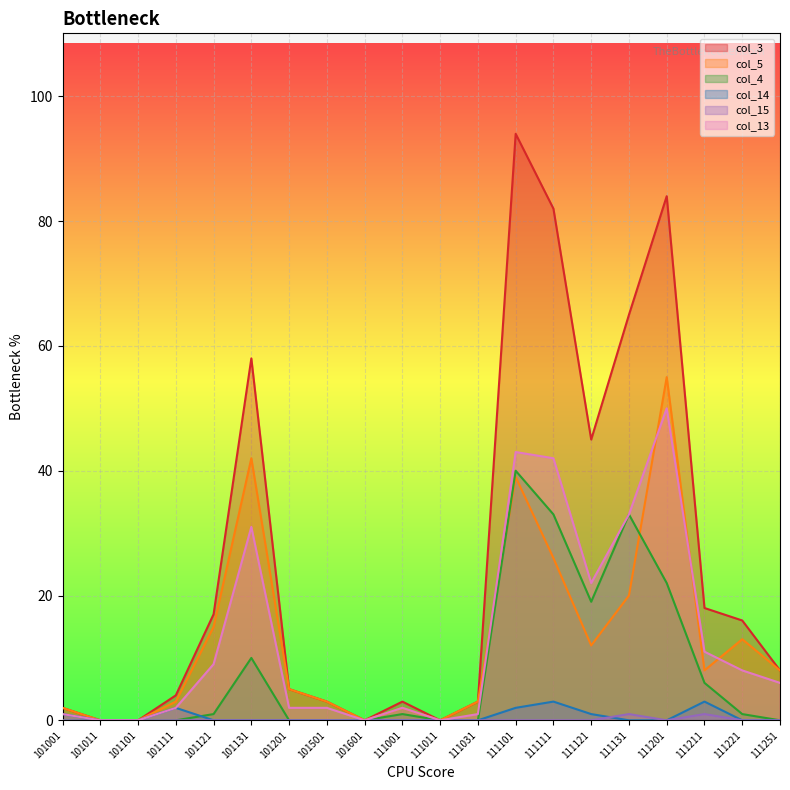

True or false: col_15 and col_13 intersect in this chart.

False